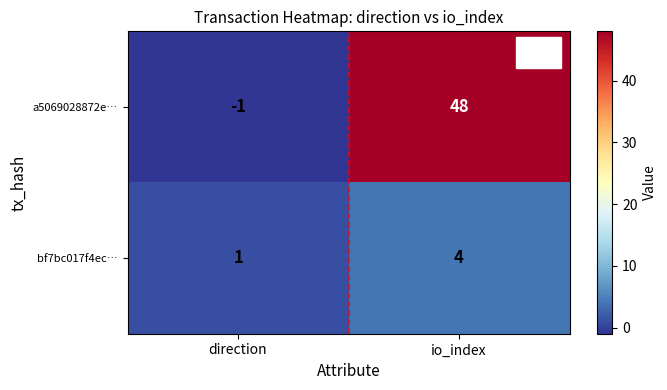

How many series are shown in this chart?

2